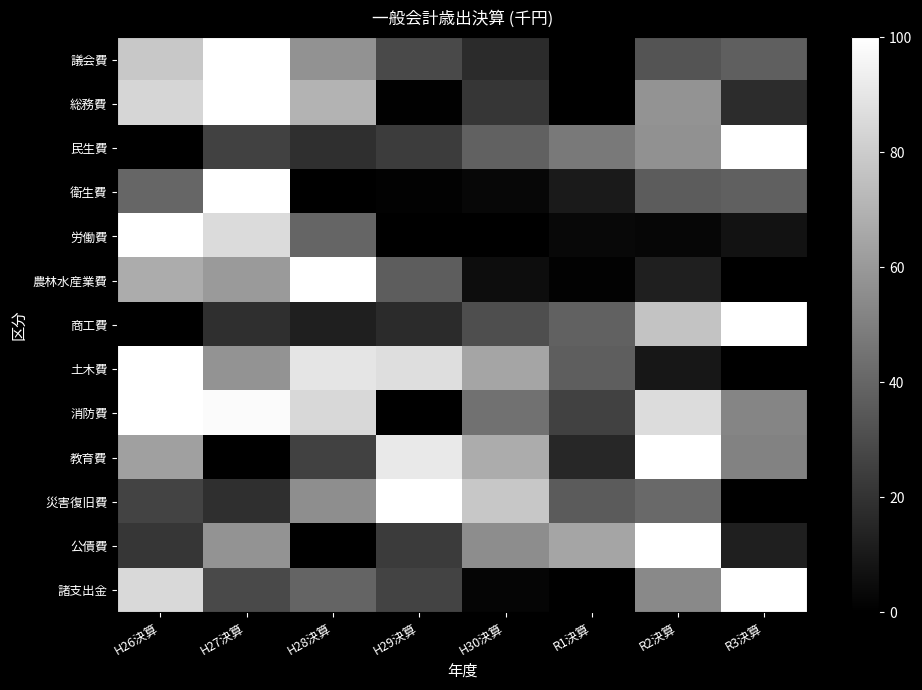

What is the total value across all series at R3決算?

515.5